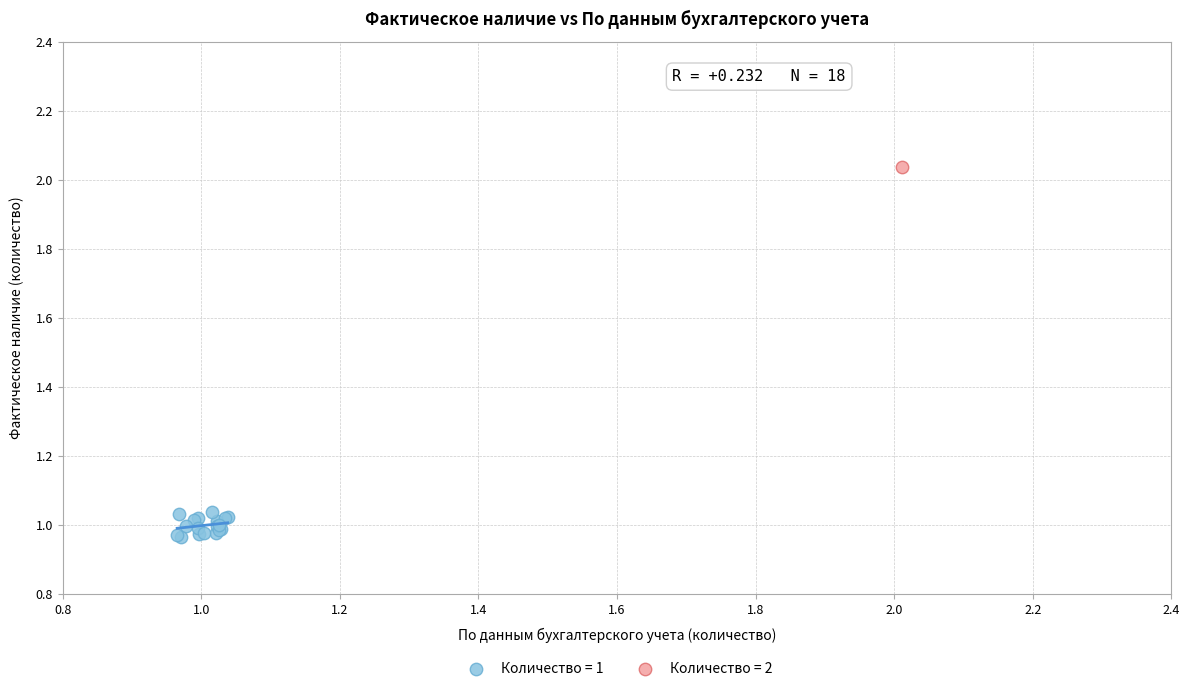

What are all the series names shown in the legend?

Количество = 1, Количество = 2